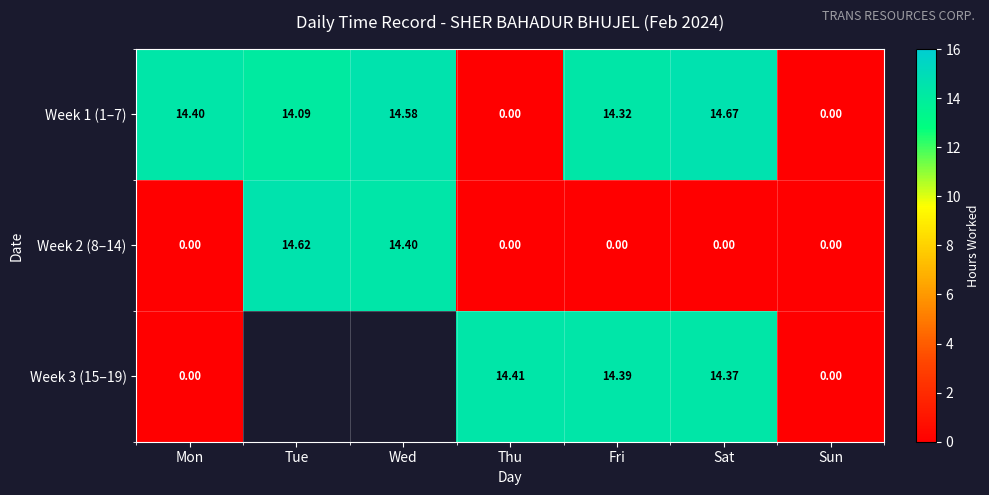

How many values in the Week 2 (8–14) series exceed 0?

2